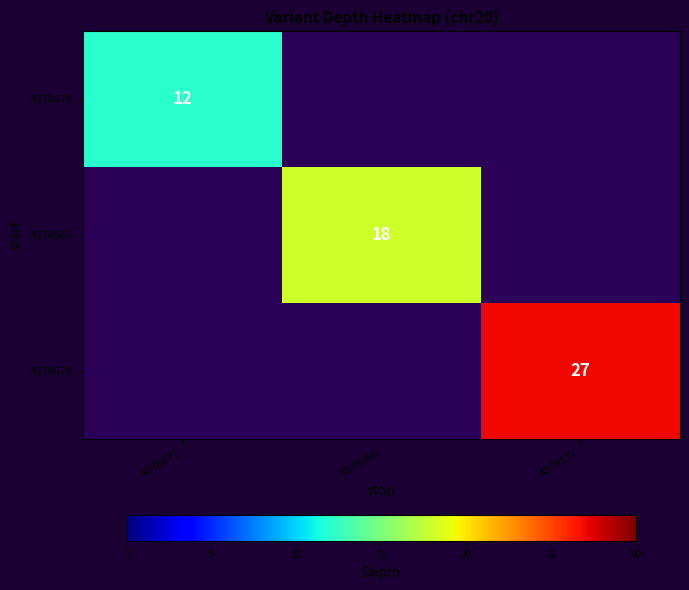

The value of 4379576 at 4379577 is 39. True or false?

False